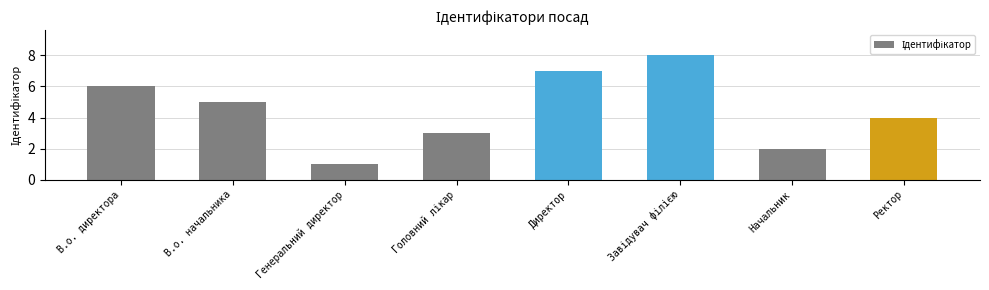

Reading left to right, transcribe all the data shown in this chart.

6	5	1	3	7	8	2	4